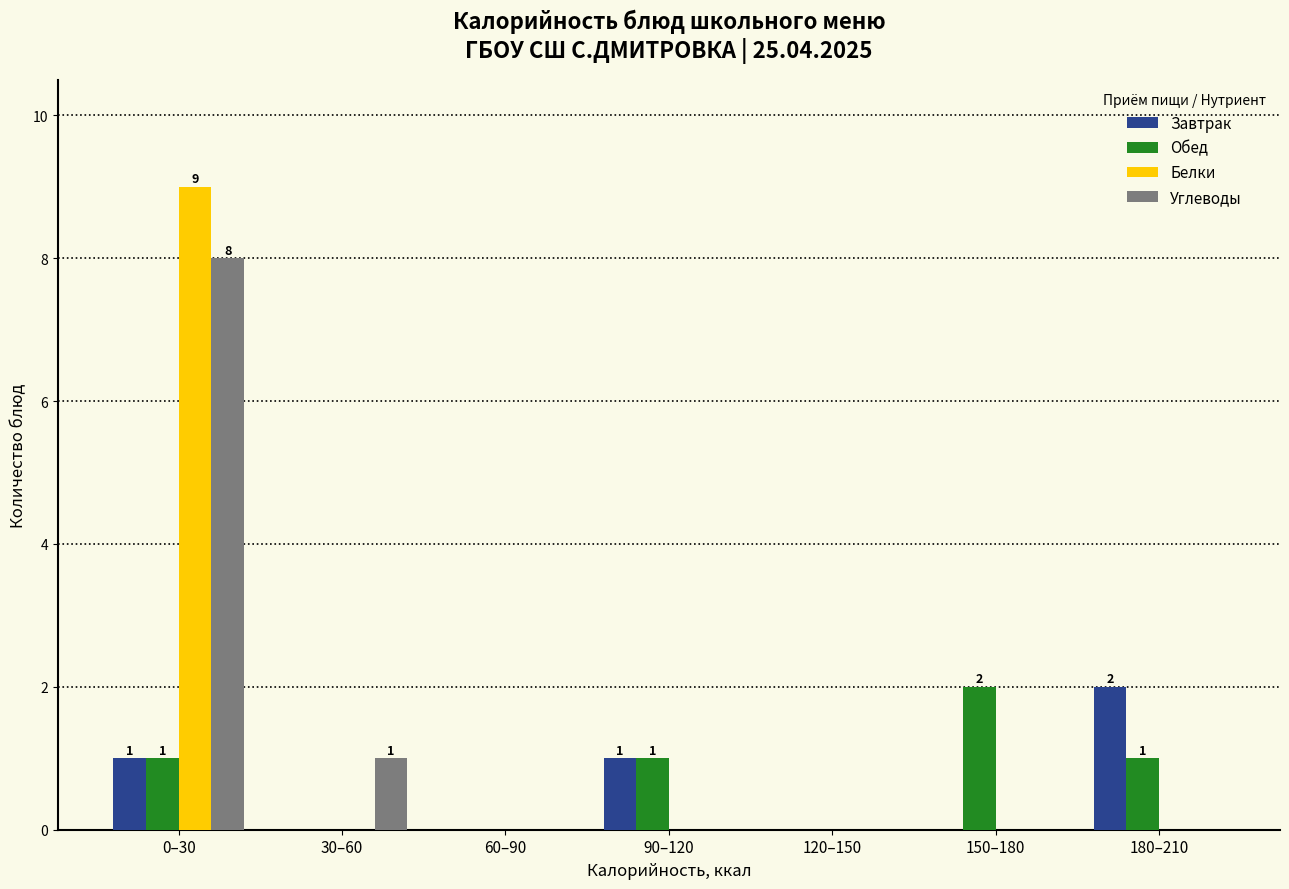

Reading left to right, extract all data points from this chart.

Завтрак: 0–30=1	30–60=0	60–90=0	90–120=1	120–150=0	150–180=0	180–210=2
Обед: 0–30=1	30–60=0	60–90=0	90–120=1	120–150=0	150–180=2	180–210=1
Белки: 0–30=9	30–60=0	60–90=0	90–120=0	120–150=0	150–180=0	180–210=0
Углеводы: 0–30=8	30–60=1	60–90=0	90–120=0	120–150=0	150–180=0	180–210=0